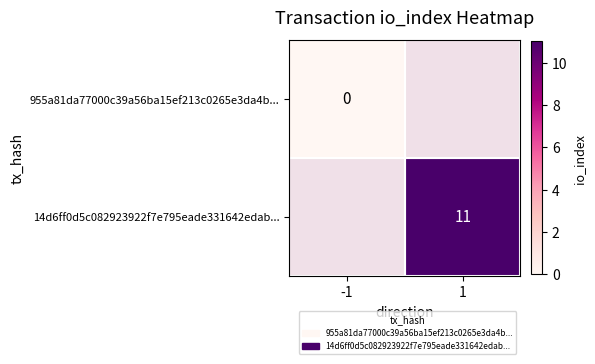

How many distinct data groups are displayed?

2